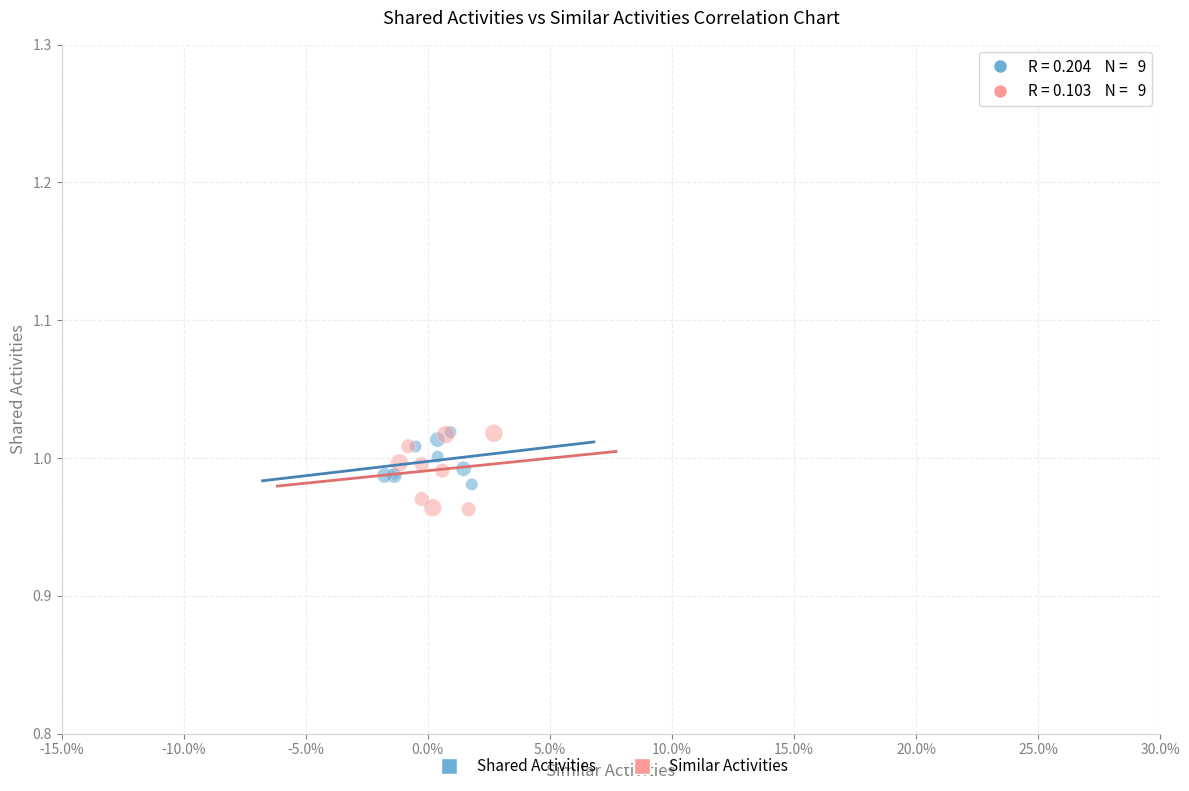

What are all the series names shown in the legend?

Shared Activities, Similar Activities